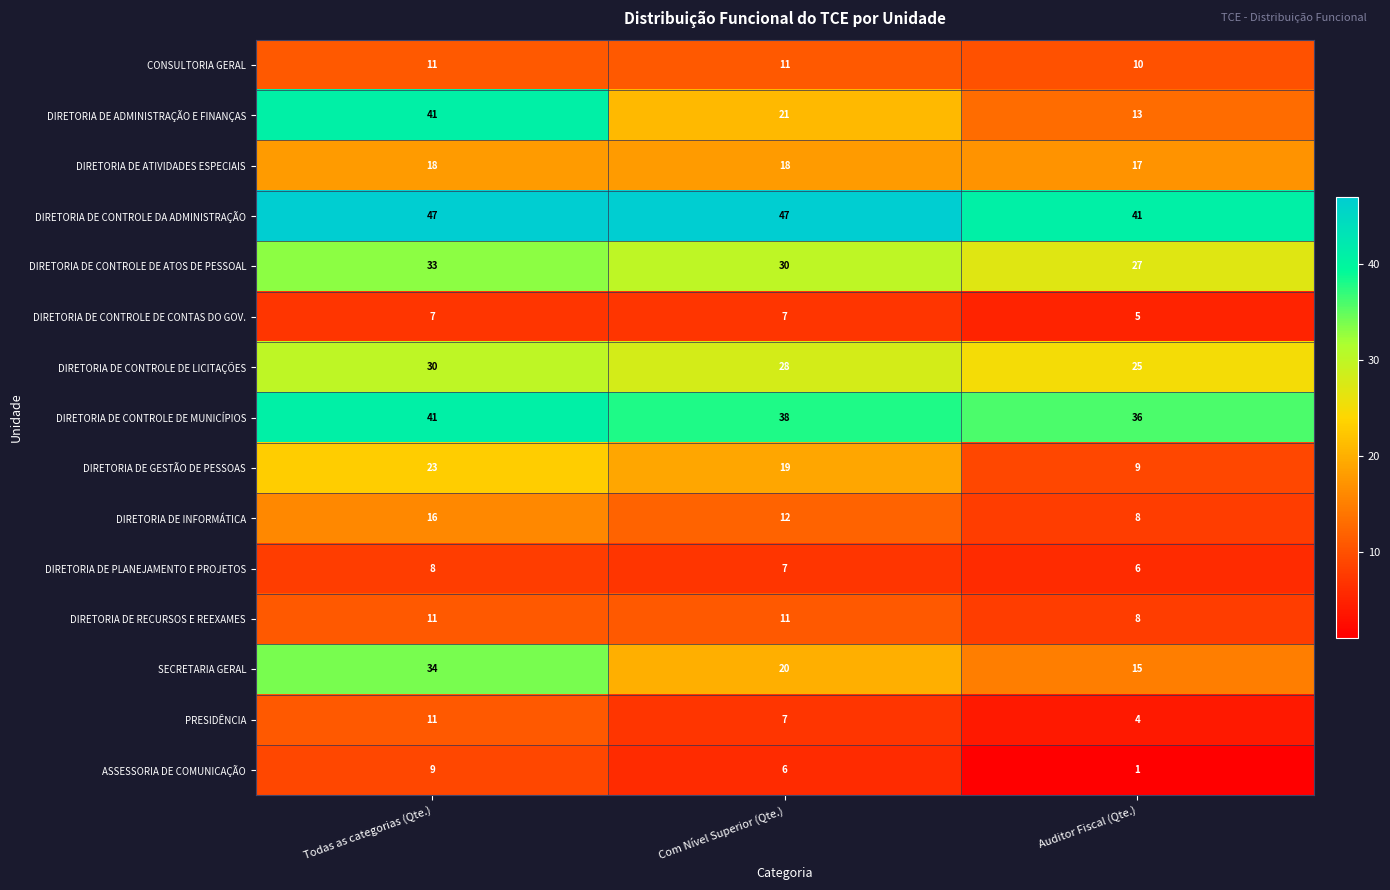

List the labels in order of DIRETORIA DE INFORMÁTICA value, largest first.

Todas as categorias (Qte.), Com Nível Superior (Qte.), Auditor Fiscal (Qte.)